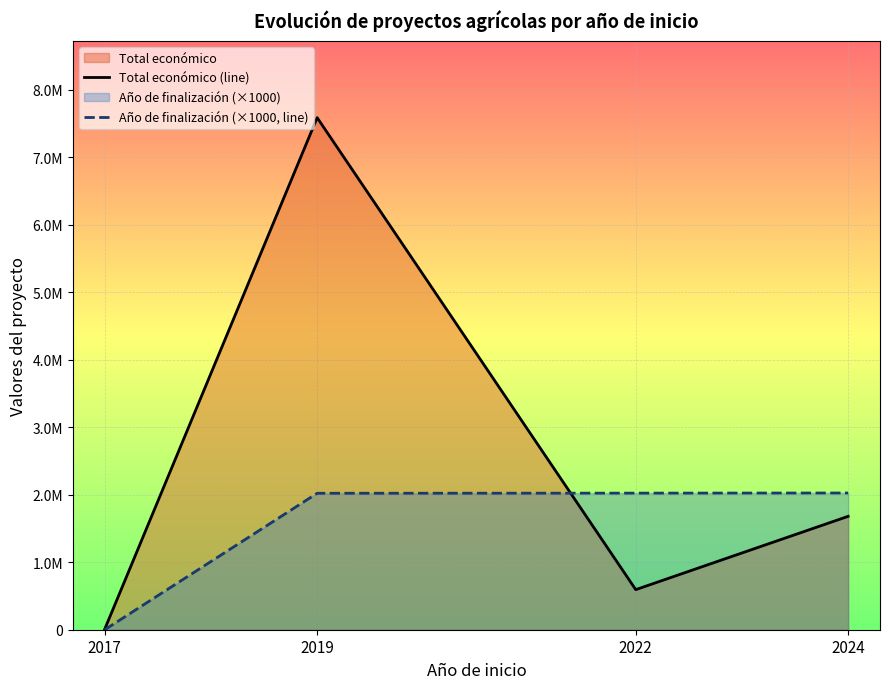

Between which two adjacent categories do Año de finalización (×1000, line) and Total económico (line) first intersect?

2019 and 2022